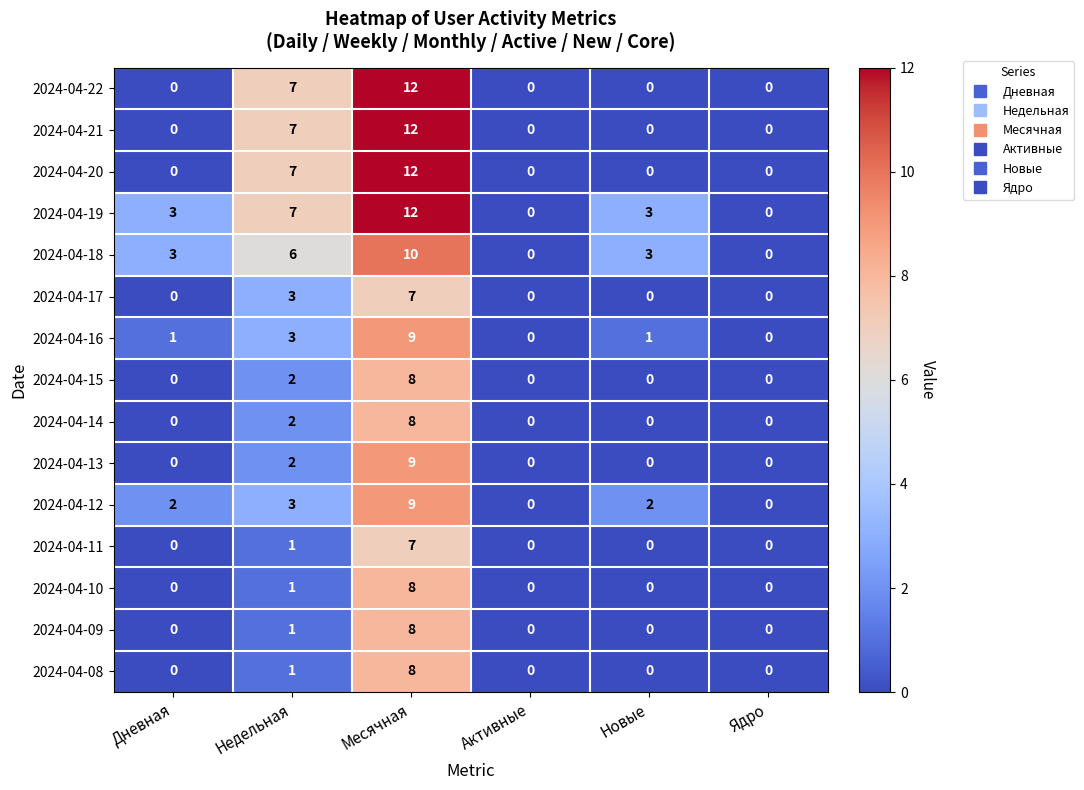

What is the maximum value shown in the chart?

12